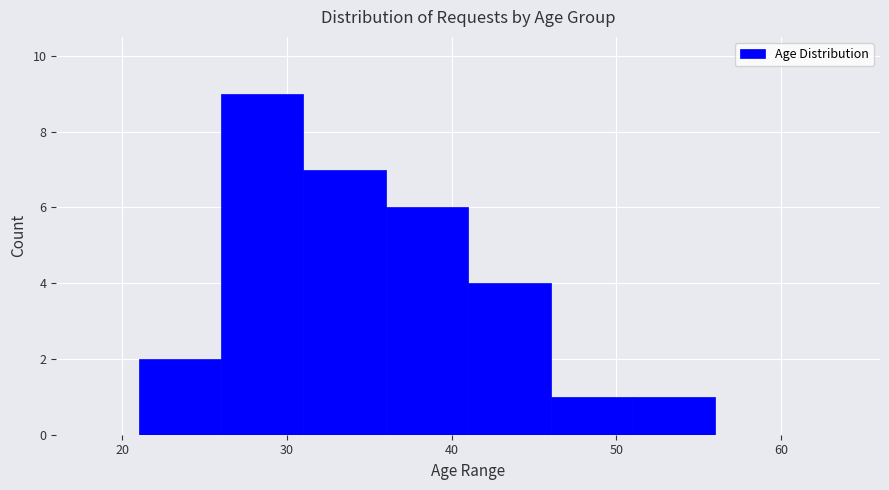

Reading left to right, transcribe this chart: for each bar, give the range it covers on the x-axis and its height. The values are not printed on the chart, so give them approximately, as read against the axis.

16 to 21: 0
21 to 26: 2
26 to 31: 9
31 to 36: 7
36 to 41: 6
41 to 46: 4
46 to 51: 1
51 to 56: 1
56 to 61: 0
61 to 66: 0